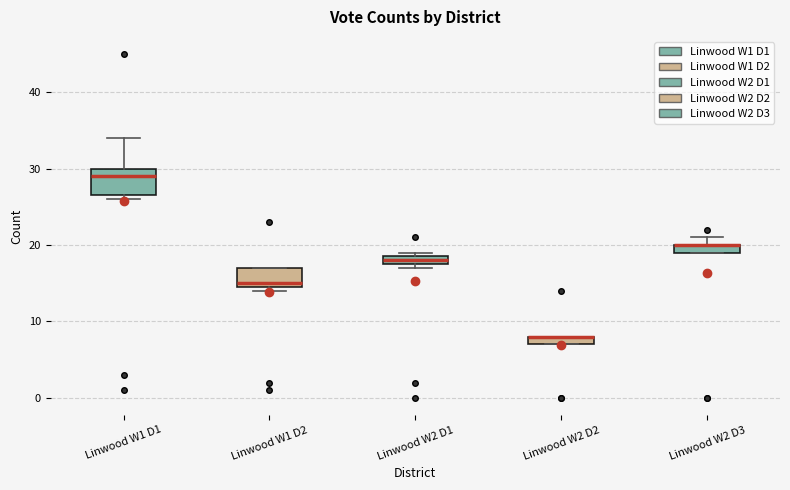

Where is the lower edge of the box for Linwood W2 D2 on the y-axis? The values are not printed on the chart, so give them approximately, as read against the axis.

7